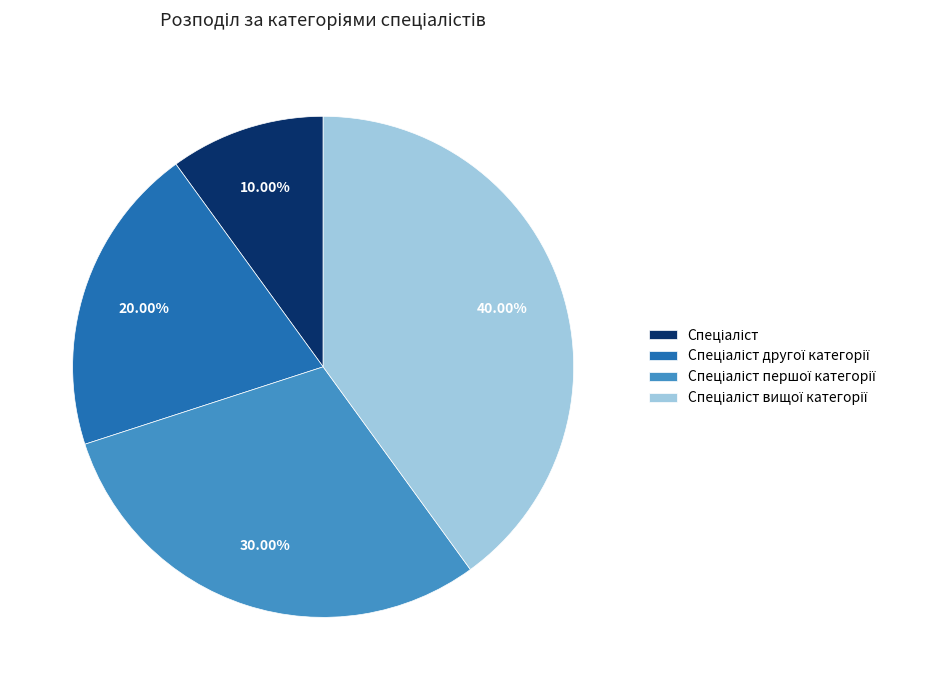

Count the number of slices in the pie.

4